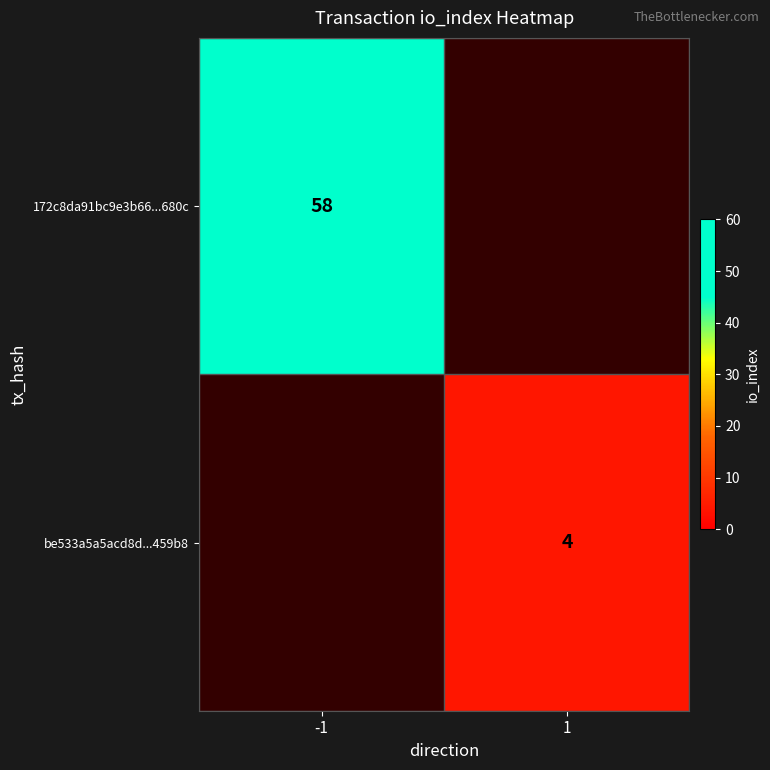

The 172c8da91bc9e3b66...680c series shows 19.2 at -1. True or false?

False